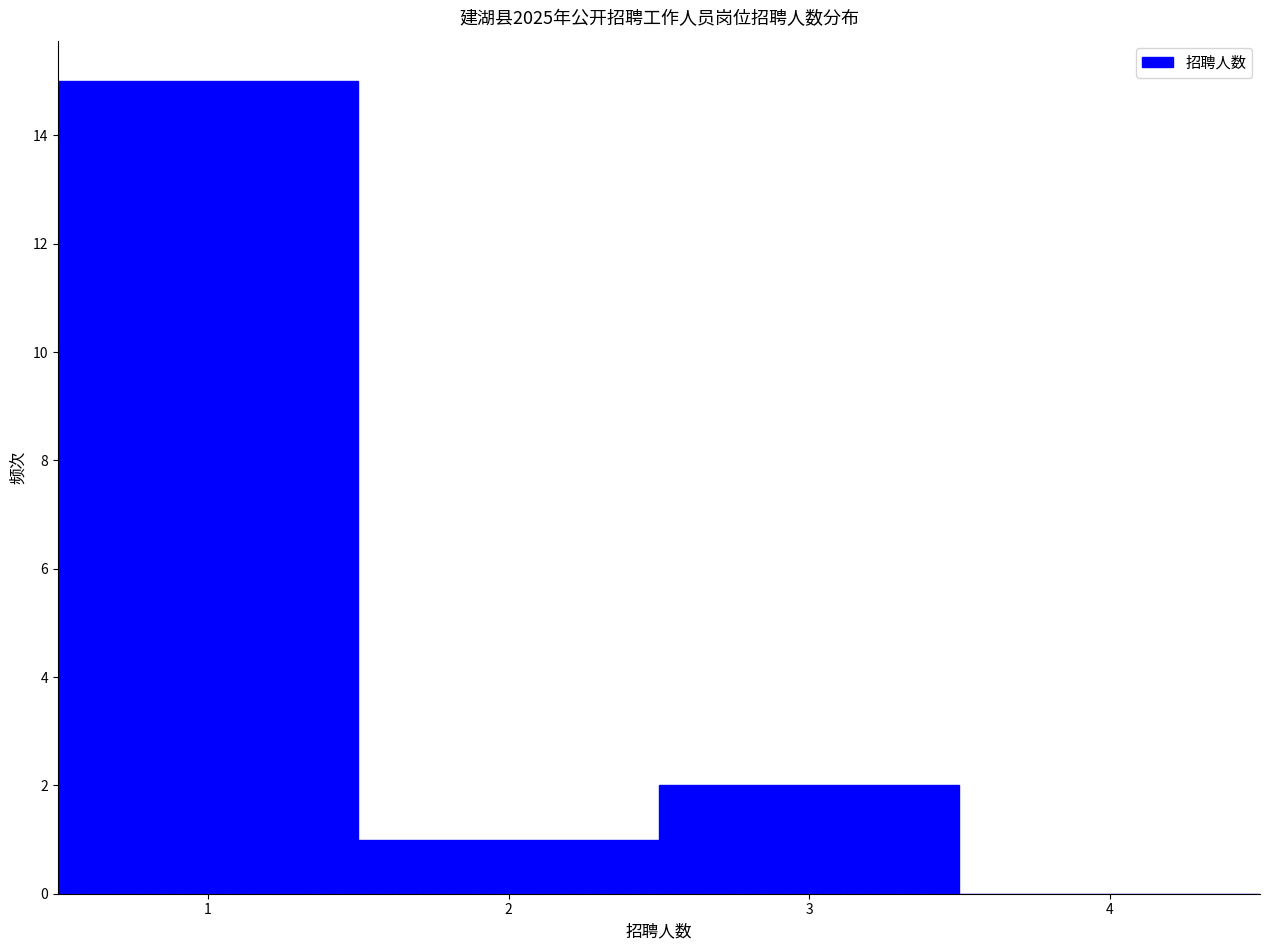

Which range on the x-axis has the tallest bar?

0.5 to 1.5